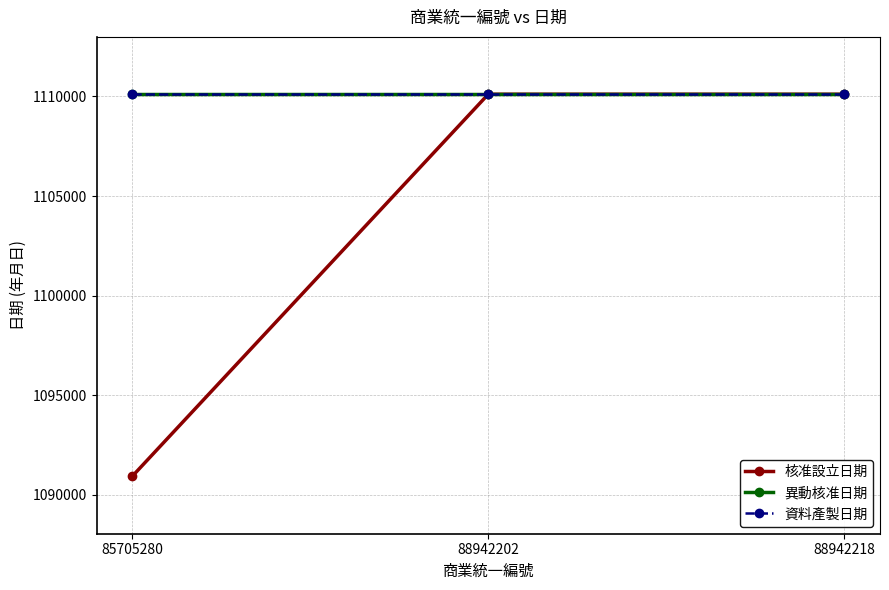

Does the chart have visible grid lines?

Yes